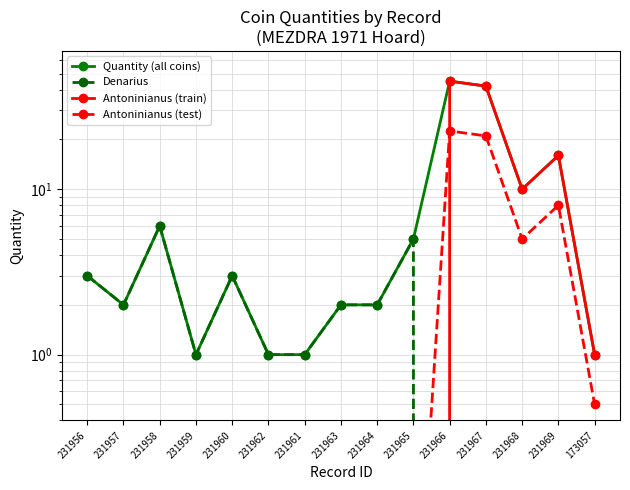

What is the maximum value for Denarius?

6.0